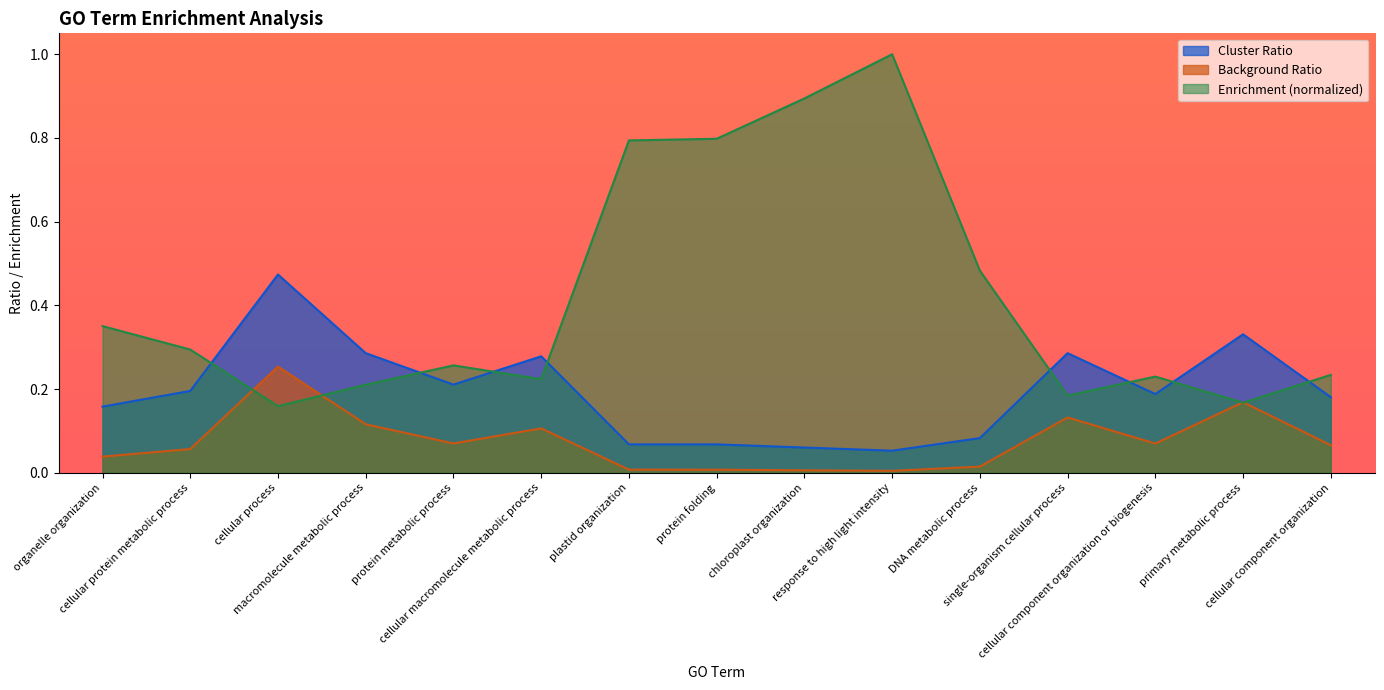

How many Cluster Ratio values are between 0 and 1?

15